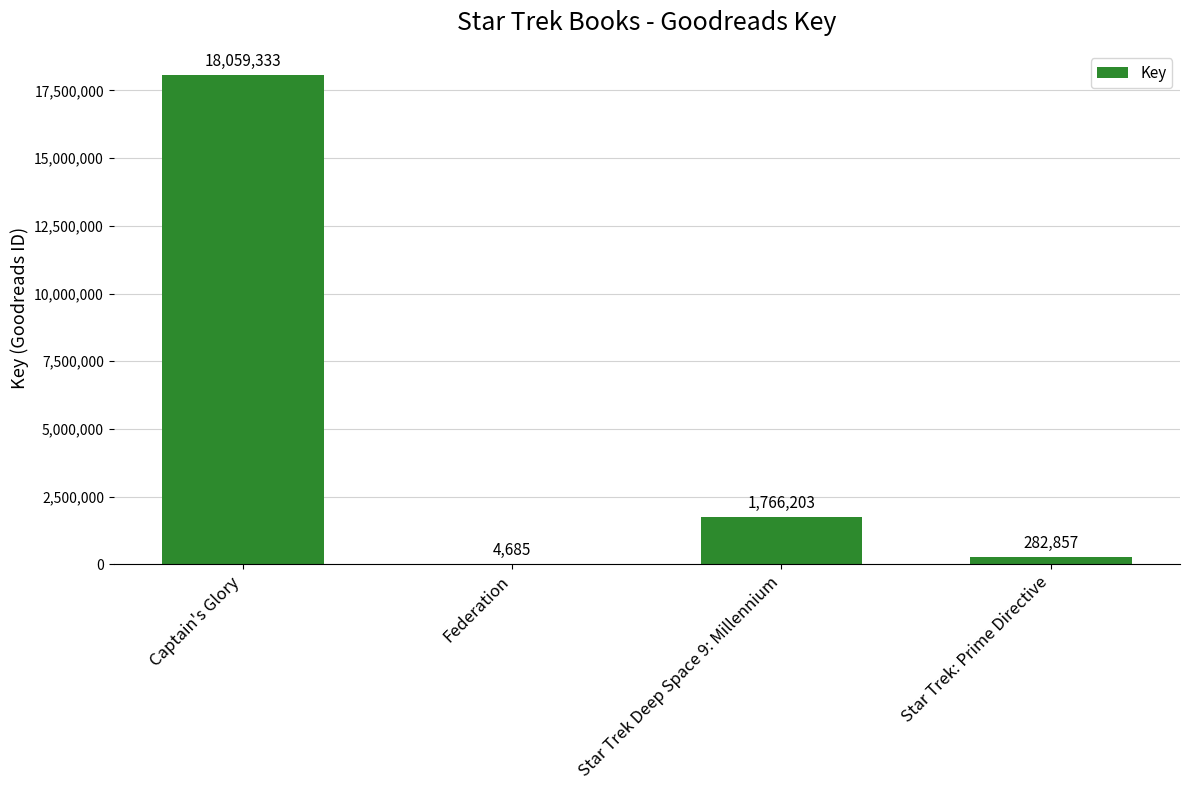

Reading right to left, list all the values displayed in this chart.

Star Trek: Prime Directive=282857	Star Trek Deep Space 9: Millennium=1766203	Federation=4685	Captain's Glory=18059333